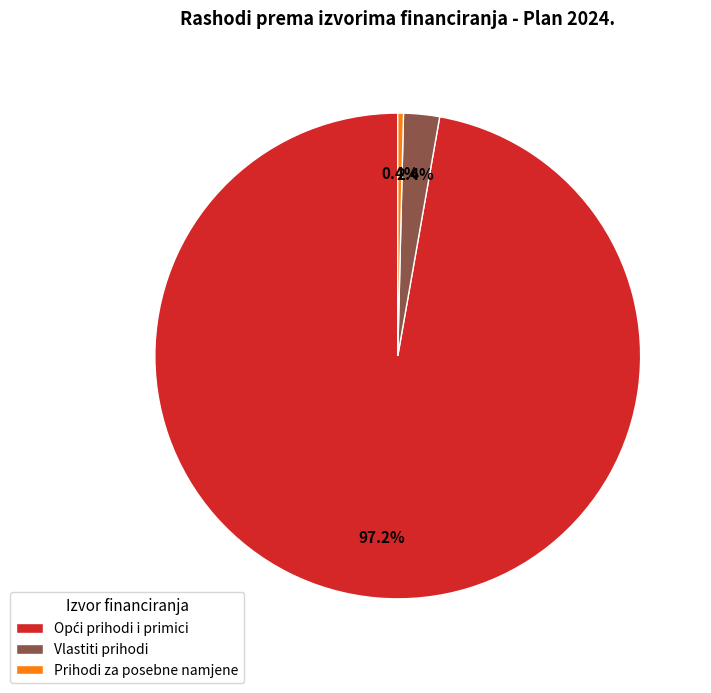

What percentage do Vlastiti prihodi and Prihodi za posebne namjene together represent?

2.8%